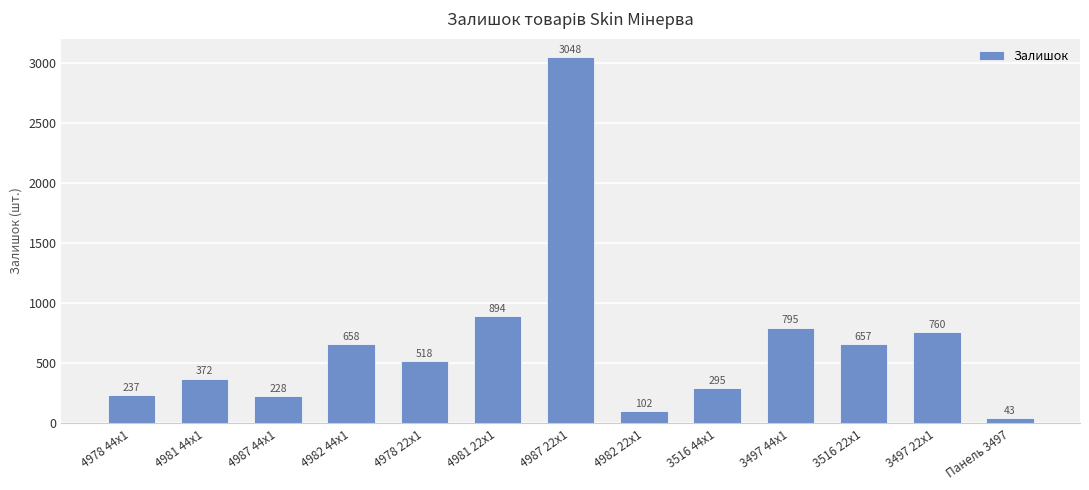

What is the minimum value shown in the chart?

43